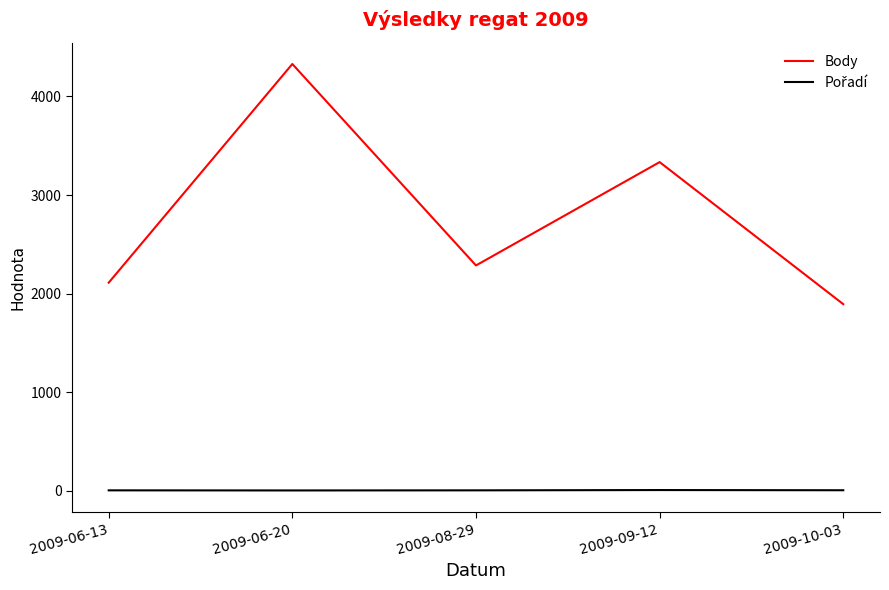

Which series has the widest spread of values?

Body